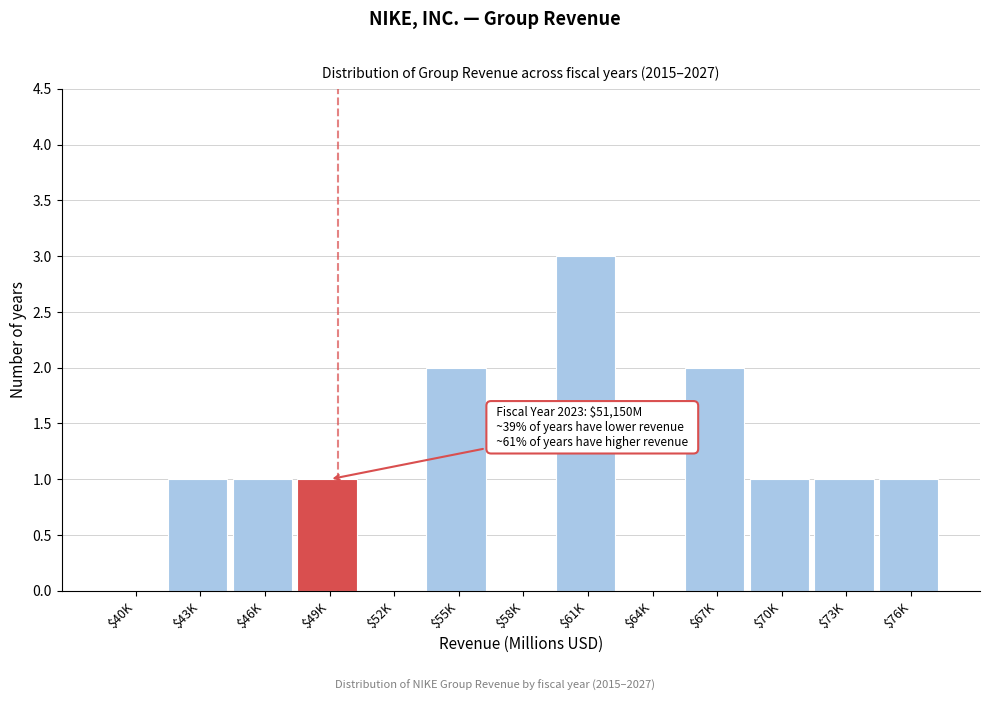

What is the maximum value shown in the chart?

3